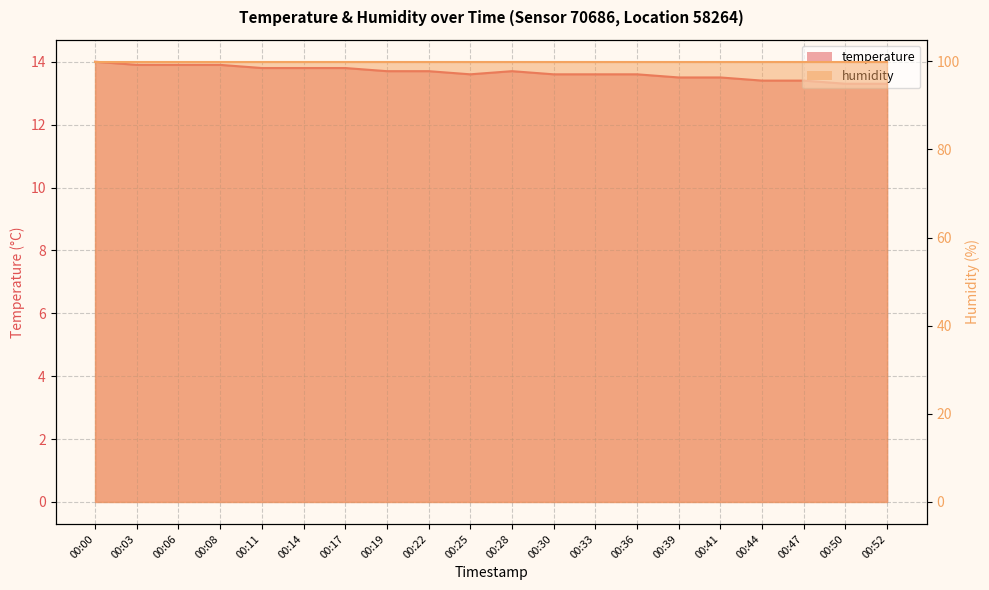

Which has a higher value, 00:25 or 00:41?

00:25